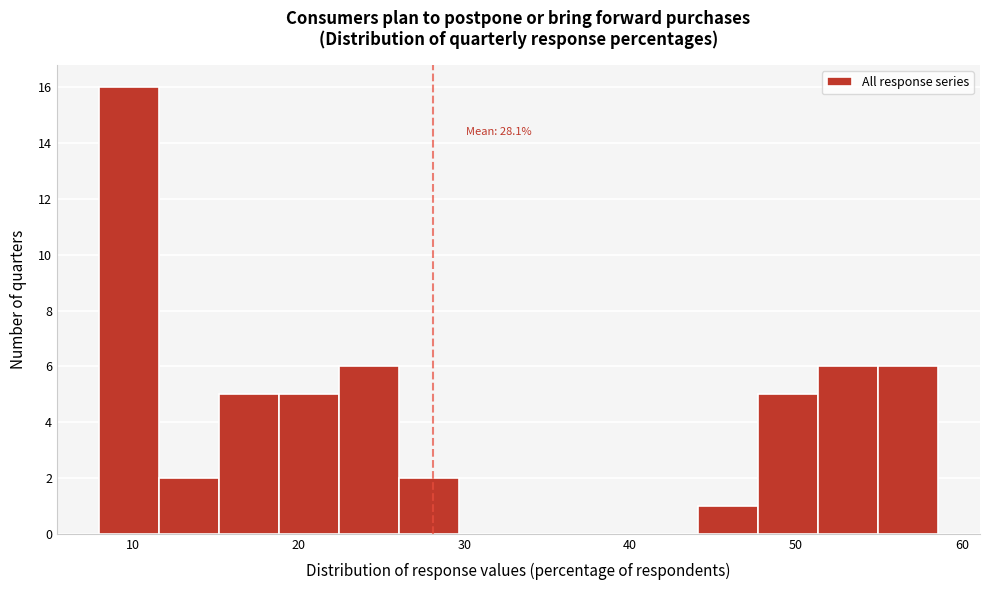

Around what value on the x-axis is the tallest bar? Give the approximate position of its centre, as read against the axis.

10